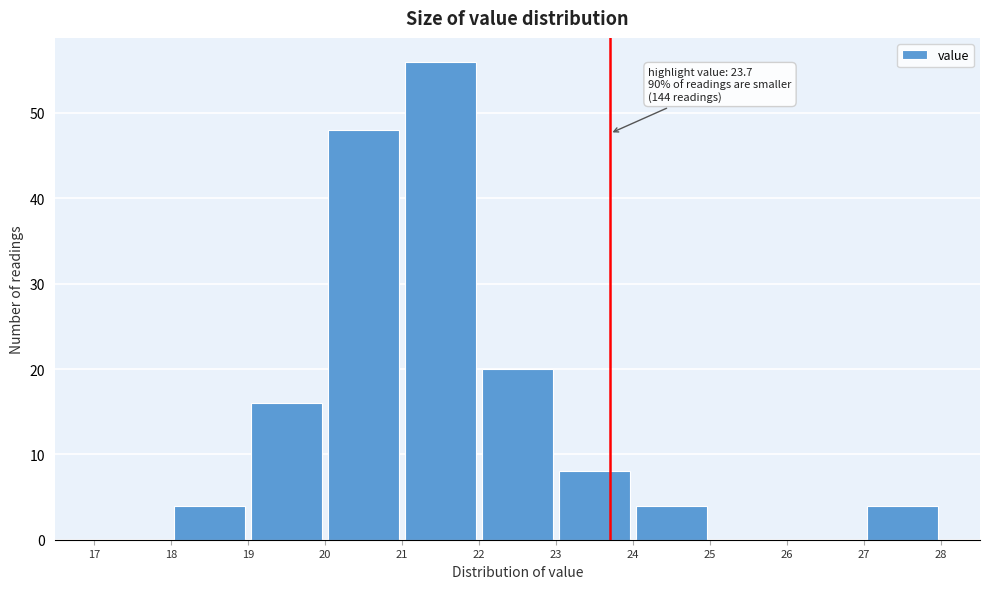

Over which range of the x-axis is the bar tallest?

21 to 22